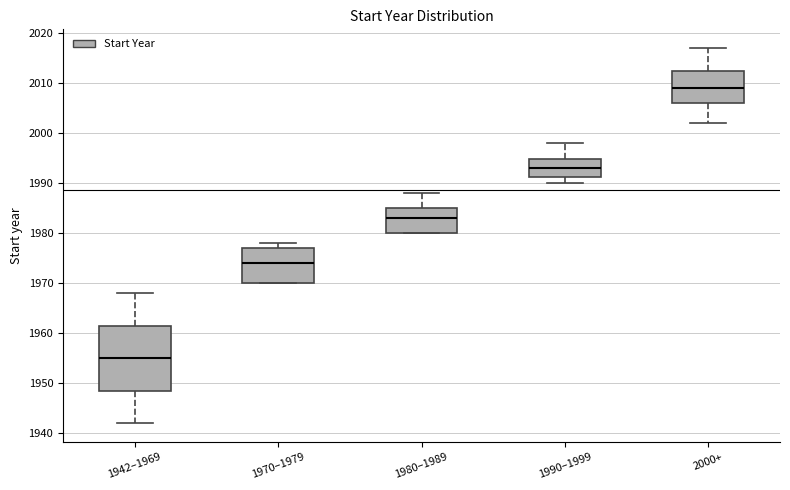

Where is the lower edge of the box for 1970–1979 on the y-axis? The values are not printed on the chart, so give them approximately, as read against the axis.

1970